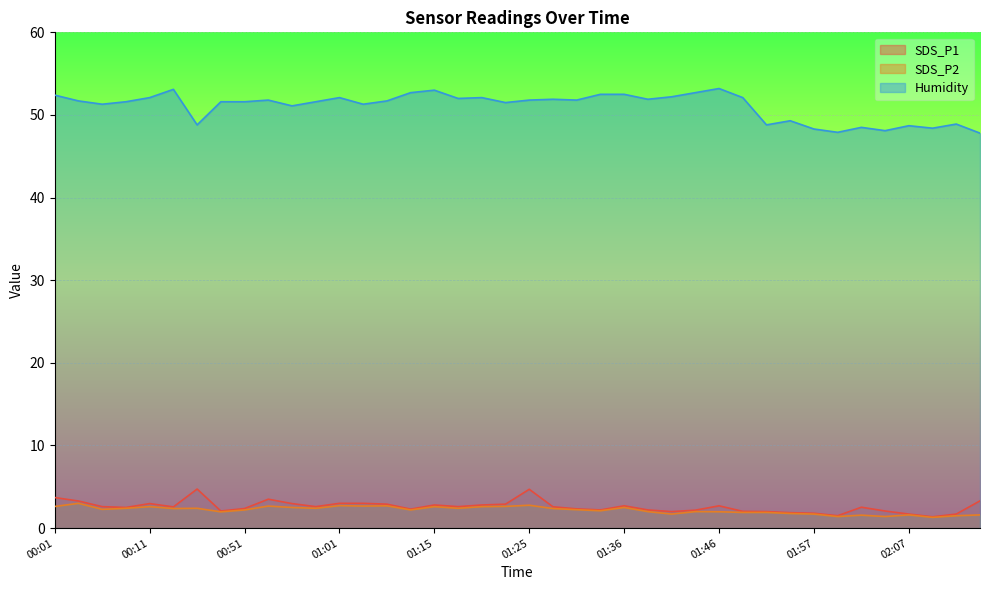

In Humidity, how many points are higher than both neighbors (excluding endpoints)?

11